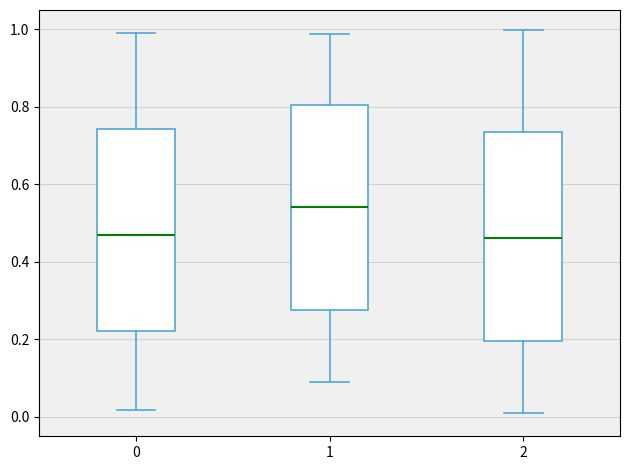

Which box's median line is the highest?

1